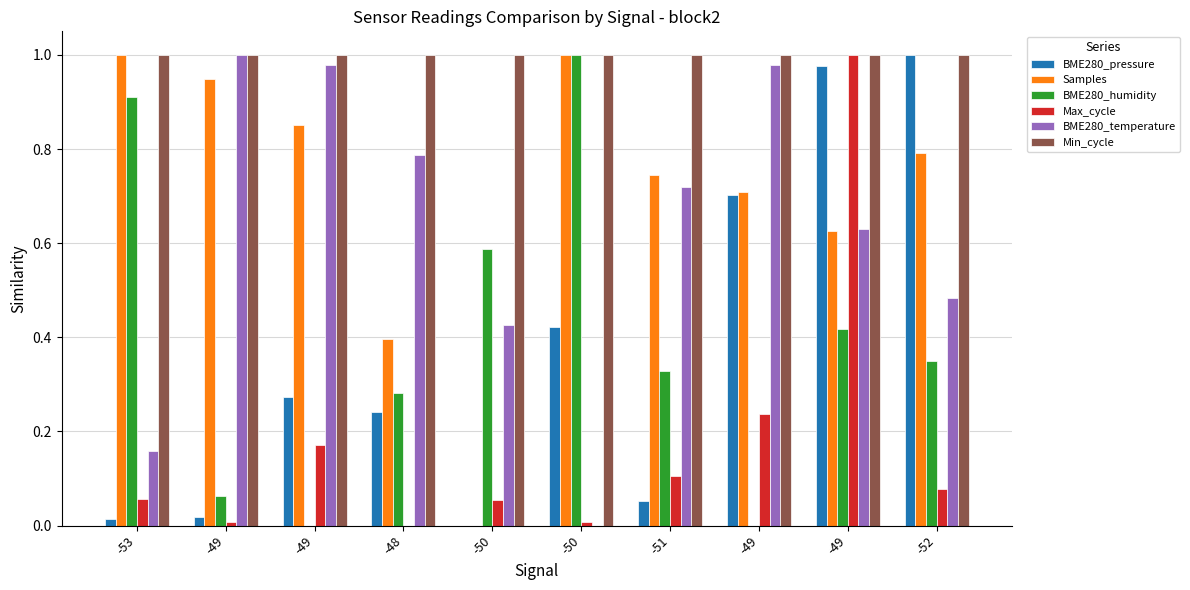

Does the chart contain stacked bars?

No